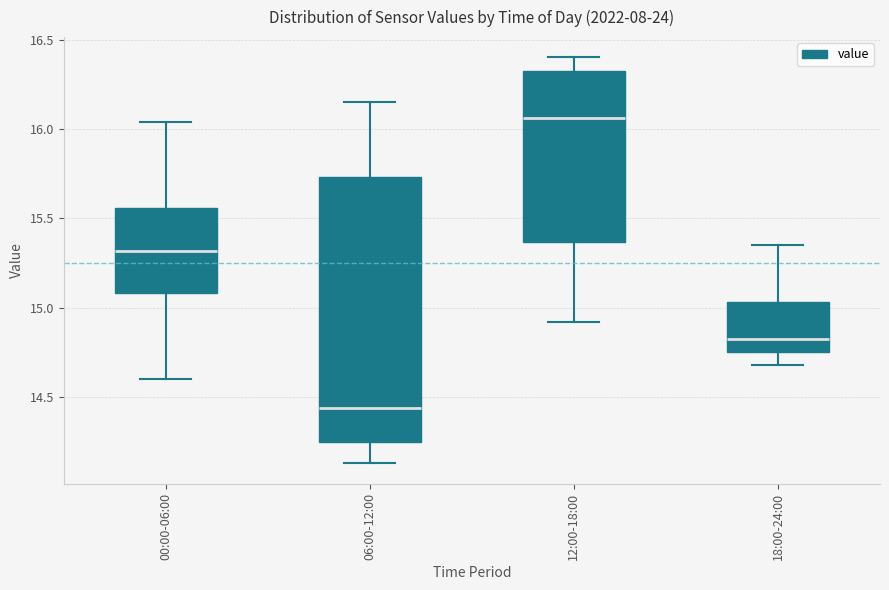

Reading left to right, transcribe this box plot: for each box, give where its median line is, the range the box spans, and where its two whiskers end, as read against the y-axis. The values are not printed on the chart, so give them approximately, as read against the axis.

00:00-06:00: median 15.30, box 15.10 to 15.55, whiskers 14.60 to 16.05
06:00-12:00: median 14.45, box 14.25 to 15.75, whiskers 14.15 to 16.15
12:00-18:00: median 16.05, box 15.35 to 16.30, whiskers 14.90 to 16.40
18:00-24:00: median 14.85, box 14.75 to 15.05, whiskers 14.70 to 15.35